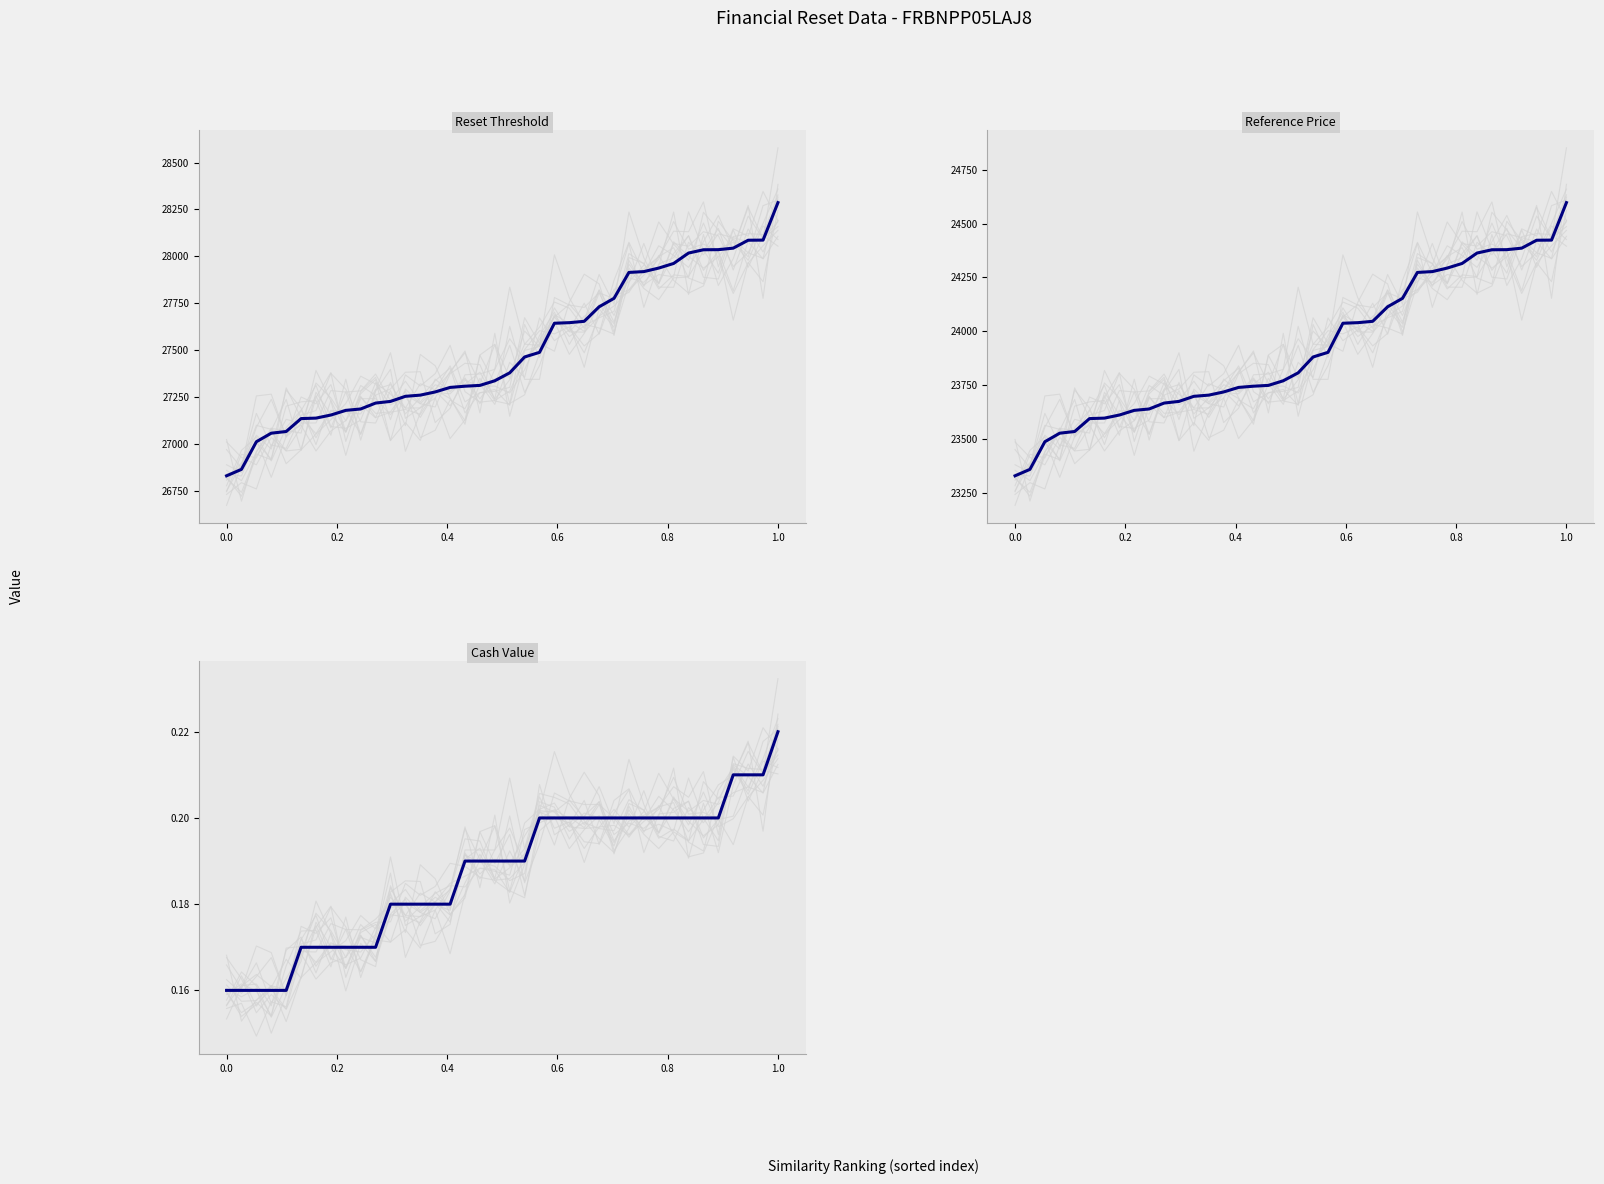

True or false: Reference price (col_4) has more than 2 points higher than both neighbors.

False